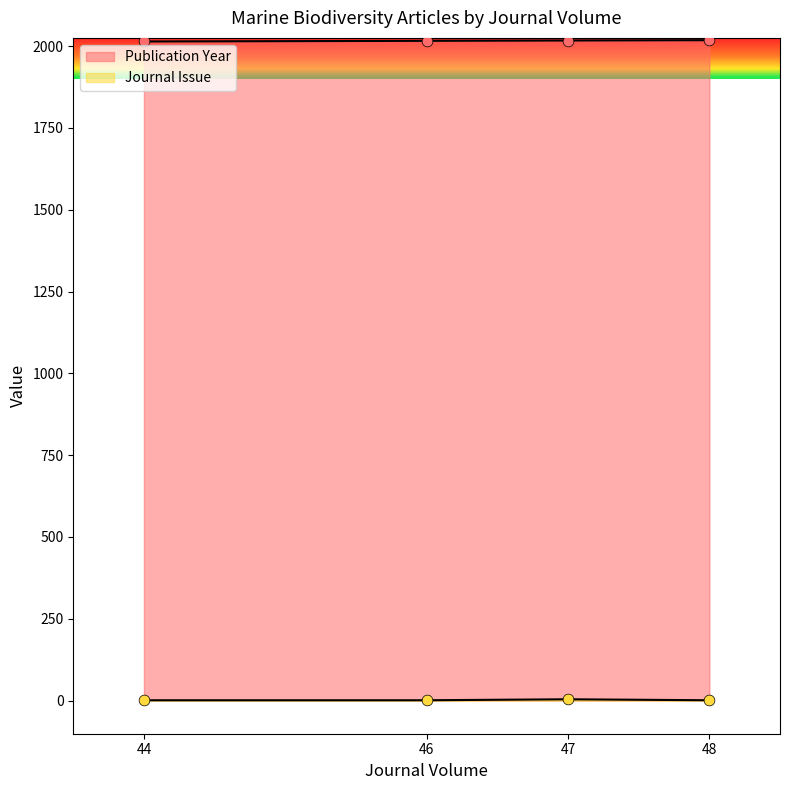

At how many categories does at least one series exceed 1024?

4